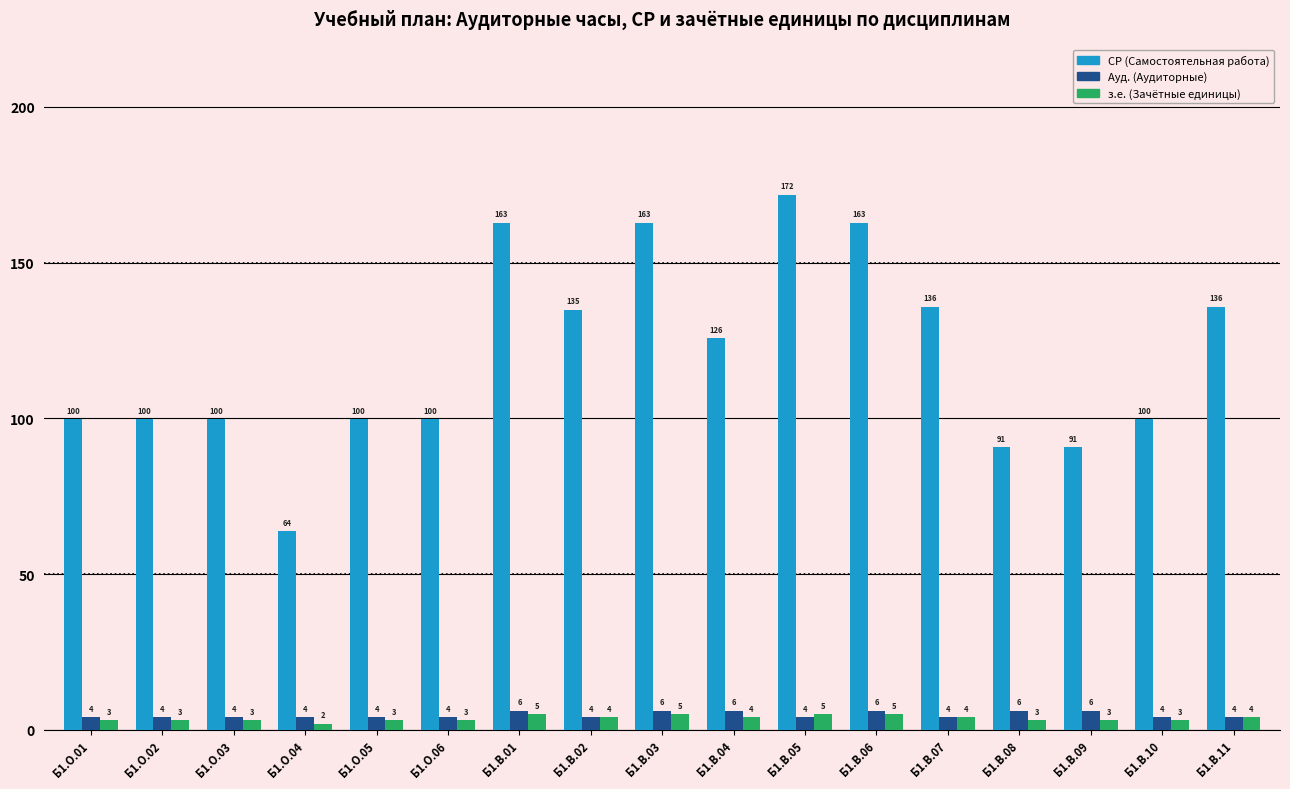

Which series changed the most between Б1.В.02 and Б1.В.07?

СР (Самостоятельная работа)